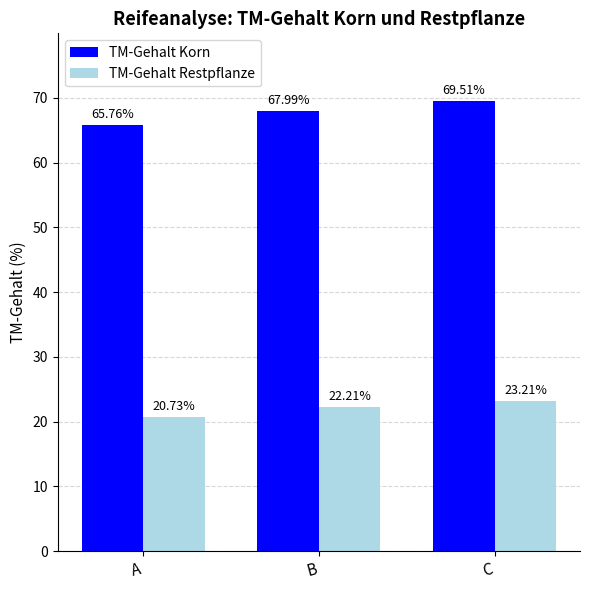

What is the average value of the TM-Gehalt Restpflanze series?

22.0